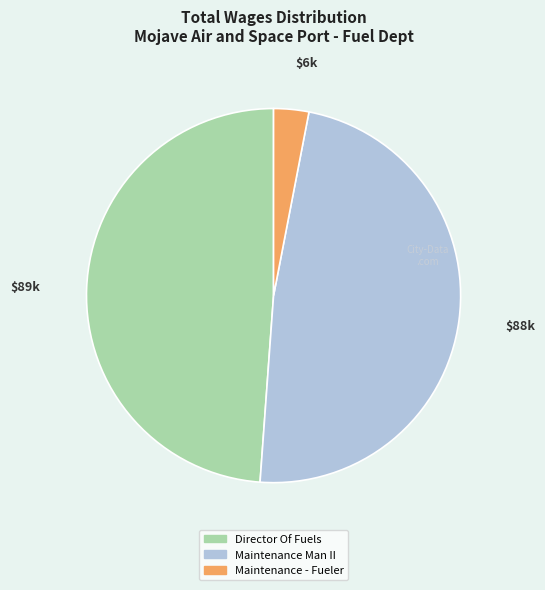

Rank the categories by value from lowest to highest.

Maintenance - Fueler, Maintenance Man II, Director Of Fuels